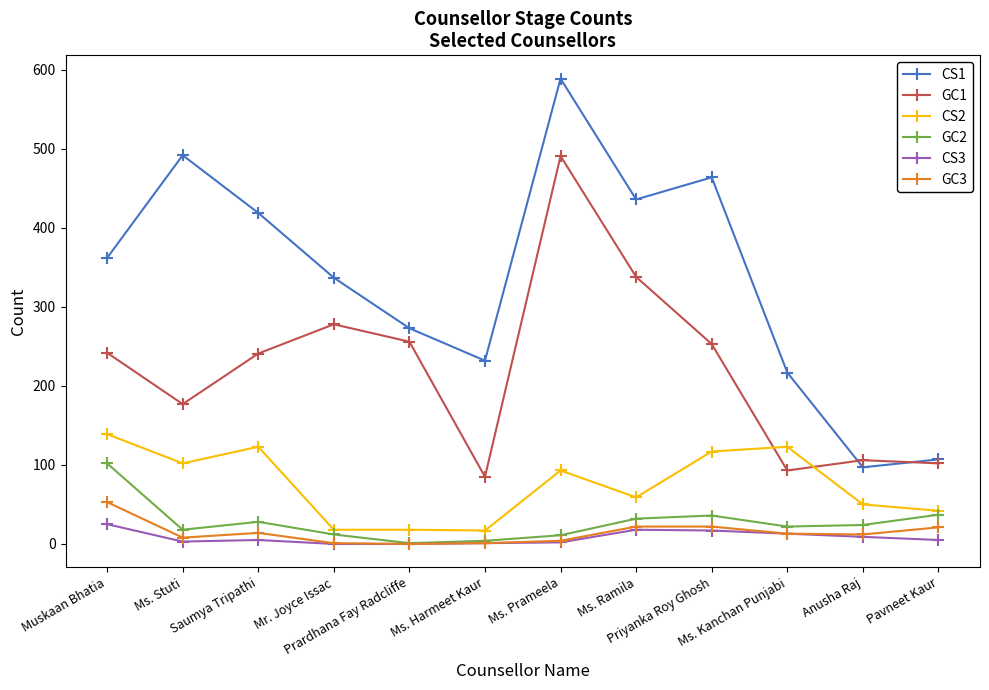

True or false: GC3 and GC1 intersect in this chart.

False